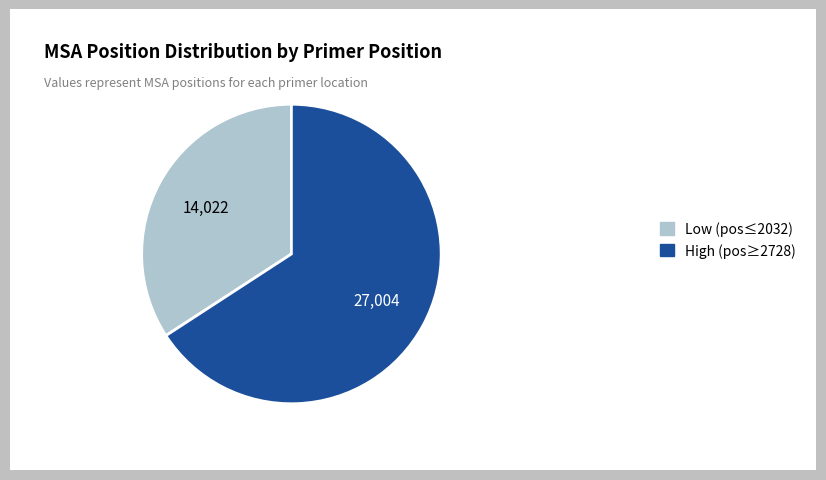

The High (pos≥2728) slice represents 66% of the pie. True or false?

True